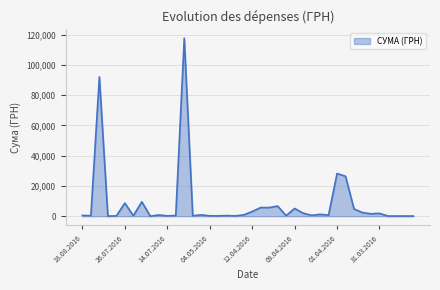

What is the difference between the second highest and minimum values?

91987.7